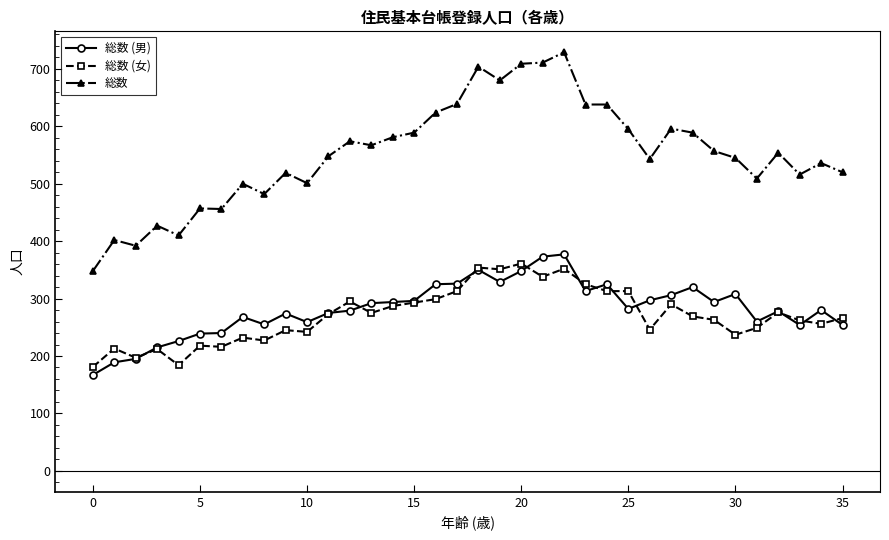

True or false: 総数 (女) has more than 0 points higher than both neighbors.

True